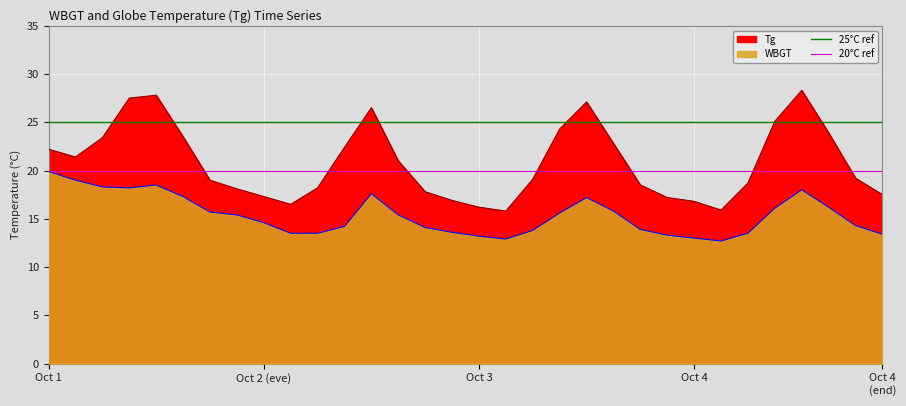

True or false: 20°C ref has a value of 20 at Oct 1.

True